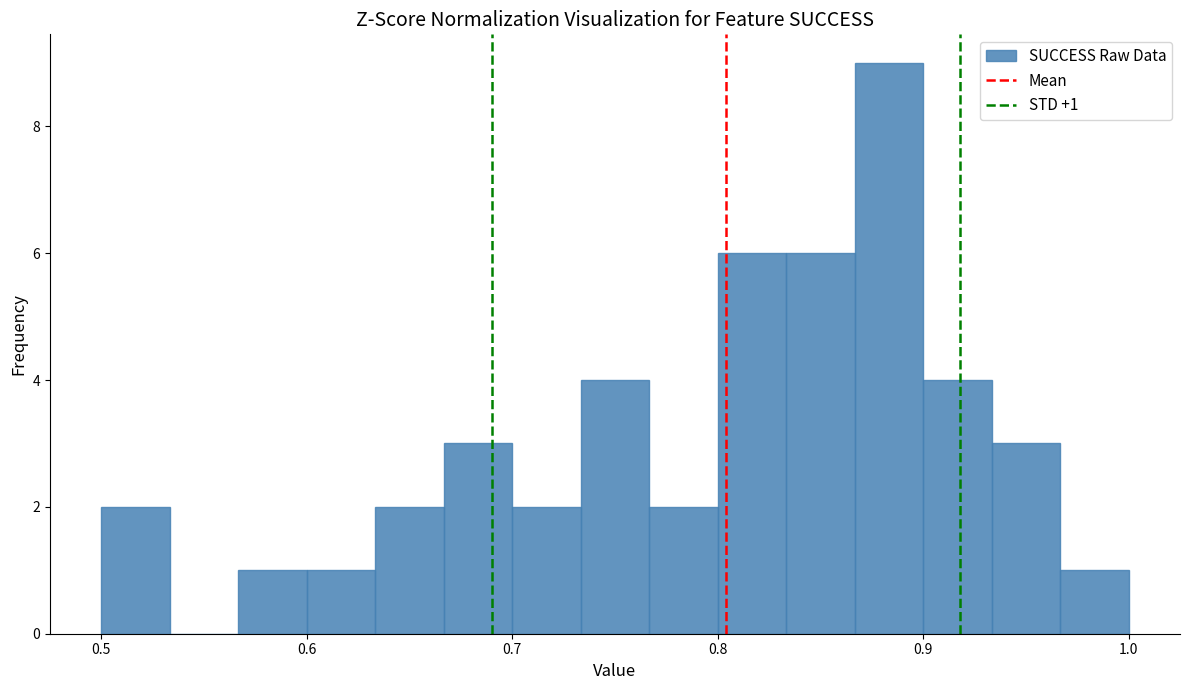

Read against the x-axis, roughly where is the centre of the tallest bar?

0.88